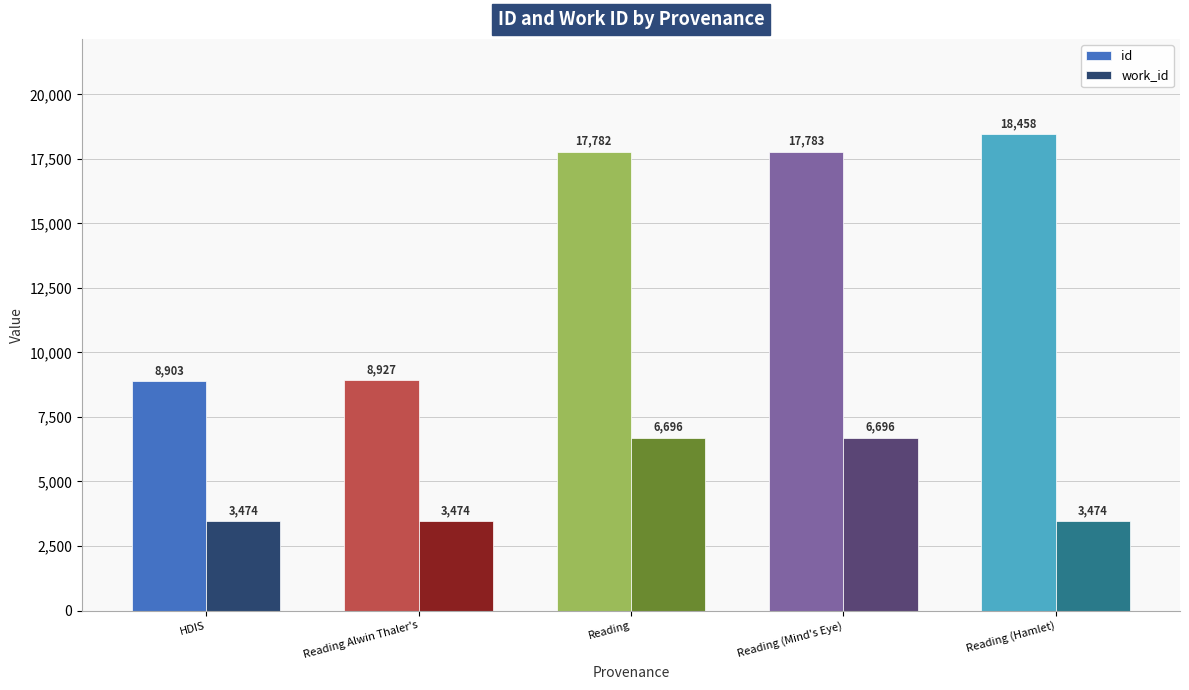

What is the approximate value of work_id at Reading Alwin Thaler's, to the nearest 10?

3470